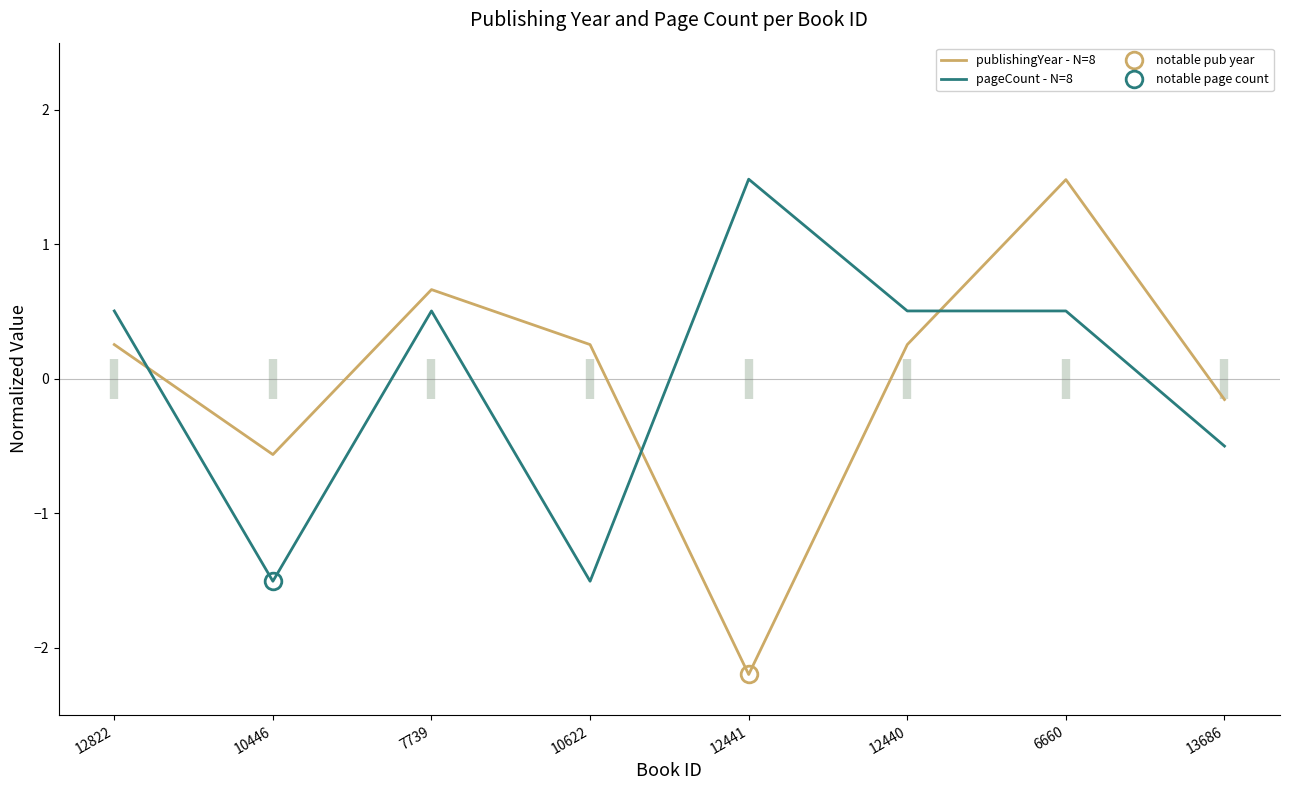

The pageCount - N=8 series shows 0.2 at 7739. True or false?

False